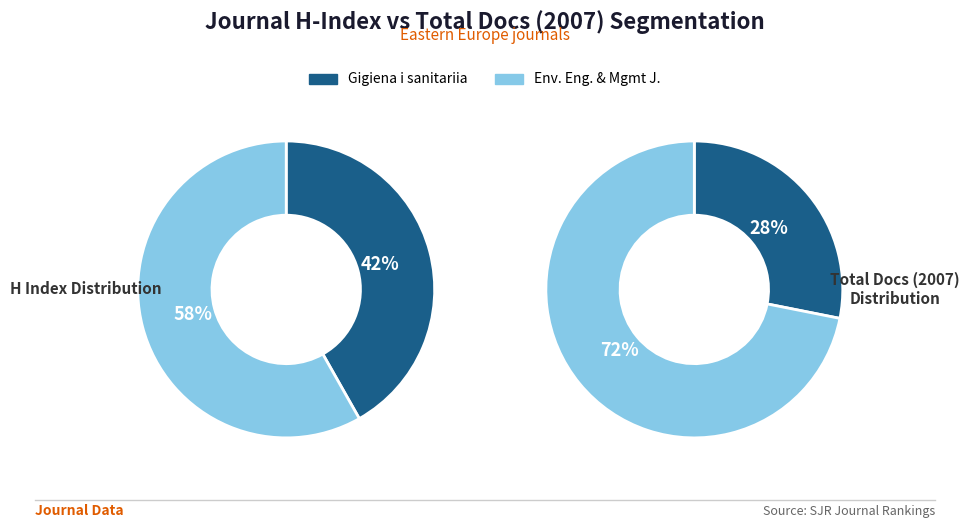

The Environmental Engineering and Management Journal slice represents 72% of the pie. True or false?

True